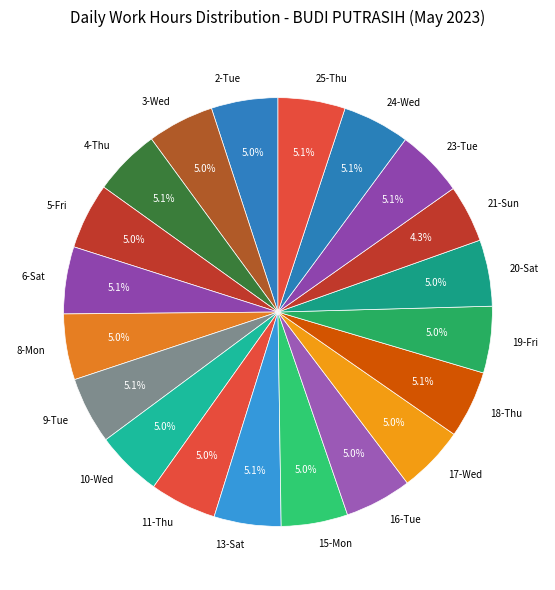

What percentage is the 5-Fri slice, to the nearest percent?

5%